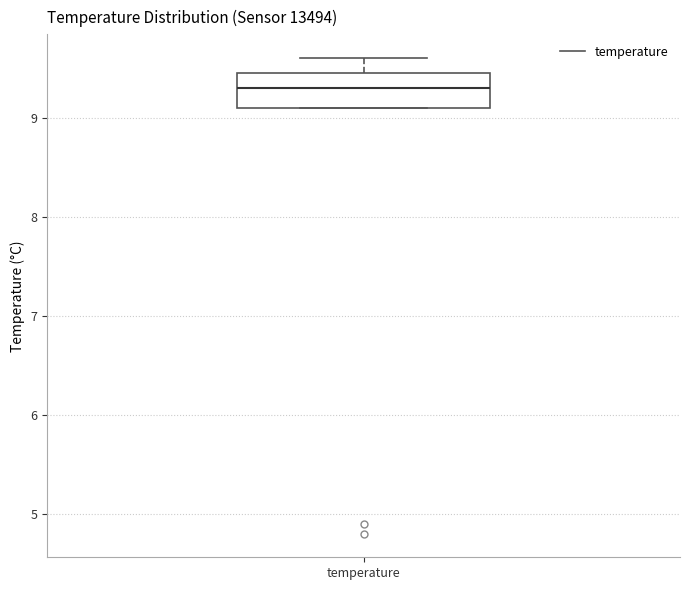

Where is the lower edge of the box for temperature on the y-axis? The values are not printed on the chart, so give them approximately, as read against the axis.

9.1